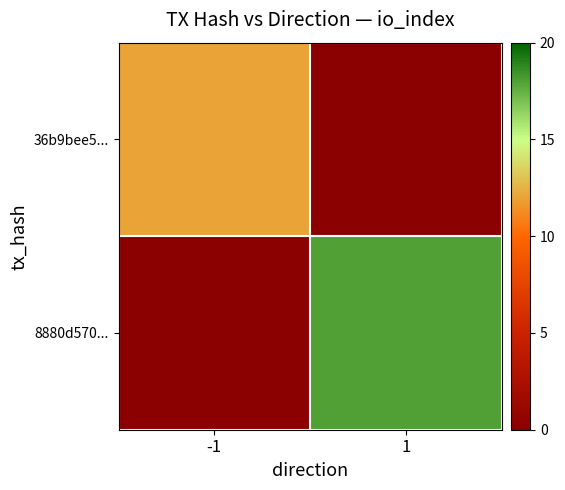

At how many categories does at least one series exceed 1?

2